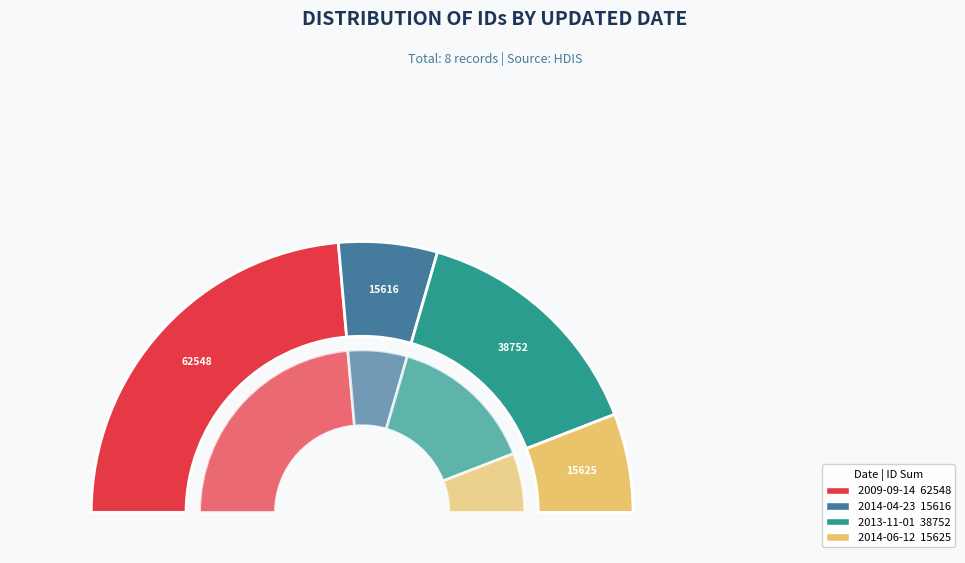

Does 2009-09-14 represent more than half of the total?

No